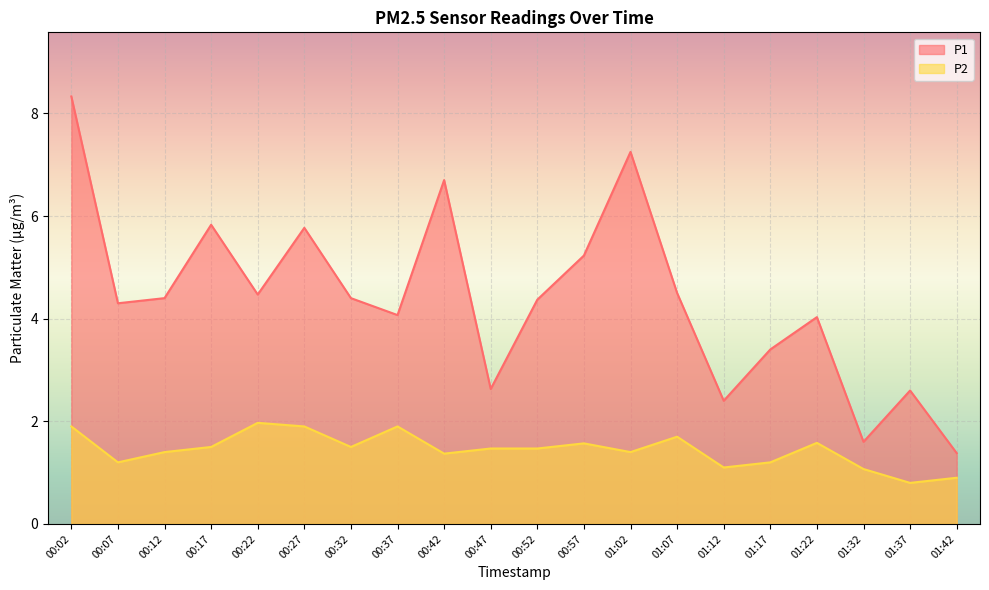

Reading left to right, extract all data points from this chart.

P1: 8.3	4.3	4.4	5.8	4.5	5.8	4.4	4.1	6.7	2.6	4.4	5.2	7.2	4.5	2.4	3.4	4.0	1.6	2.6	1.4
P2: 1.9	1.2	1.4	1.5	2.0	1.9	1.5	1.9	1.4	1.5	1.5	1.6	1.4	1.7	1.1	1.2	1.6	1.1	0.8	0.9